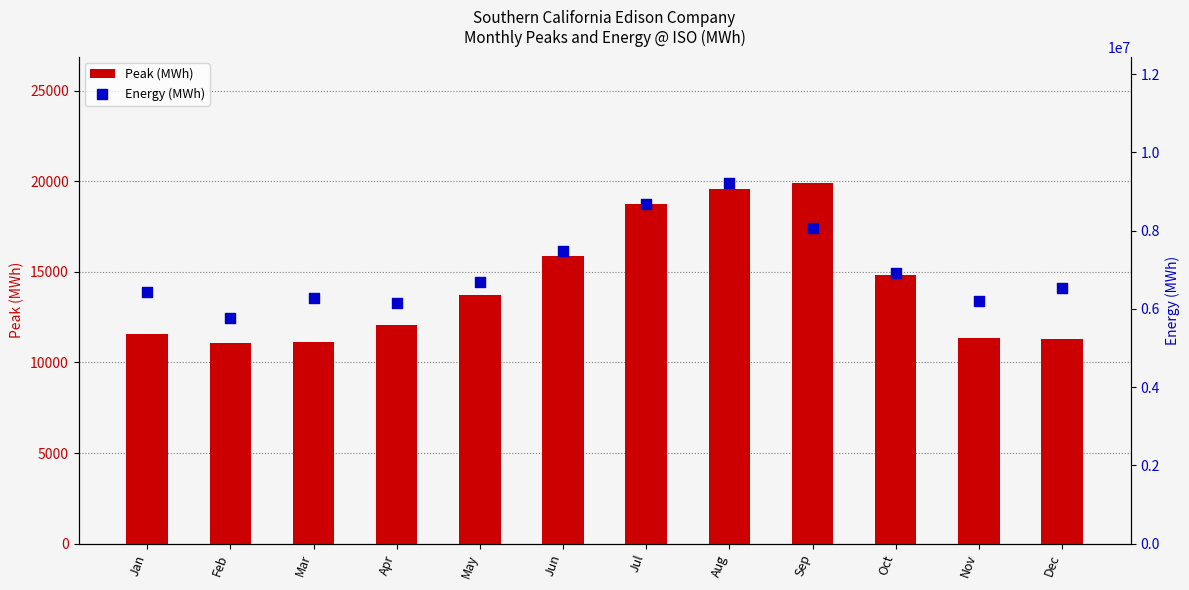

What are all the series names shown in the legend?

Peak (MWh), Energy (MWh)